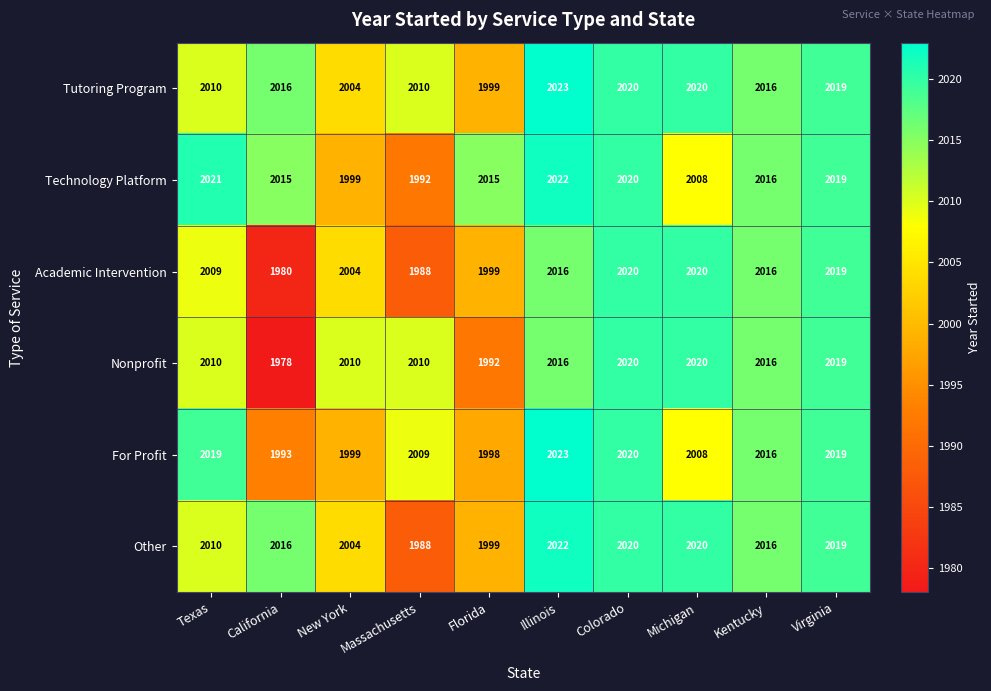

What is the difference between the maximum and minimum values in the Academic Intervention series?

40